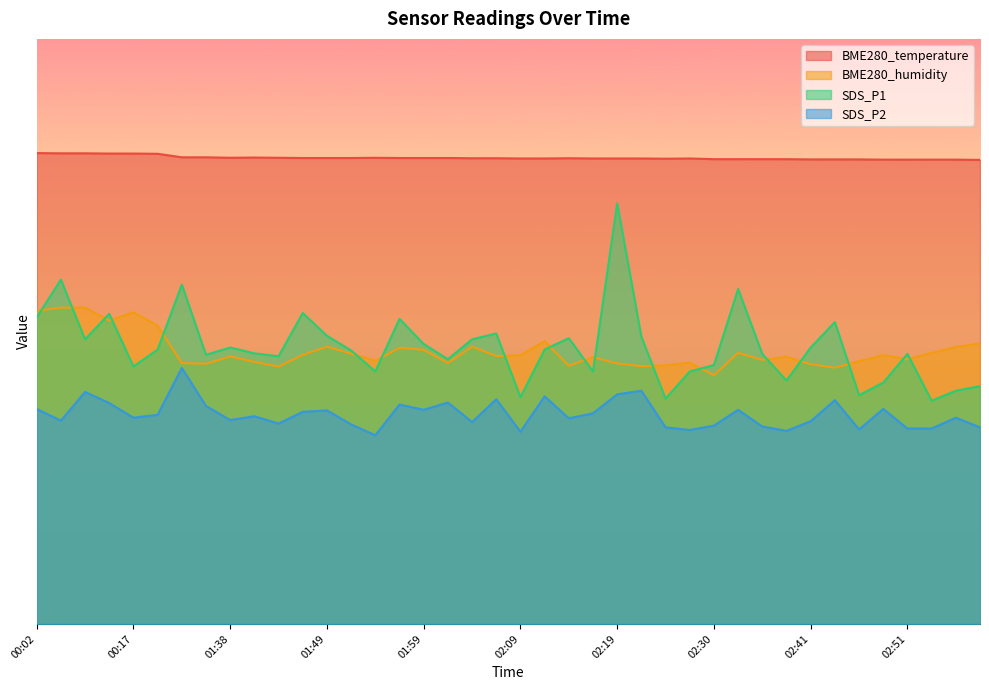

Reading left to right, transcribe all the data shown in this chart.

BME280_temperature: 00:02=48.3	00:10=48.3	00:12=48.3	00:15=48.2	00:17=48.2	00:26=48.2	01:33=47.9	01:36=47.9	01:38=47.8	01:41=47.8	01:43=47.8	01:46=47.8	01:49=47.8	01:51=47.8	01:54=47.8	01:56=47.8	01:59=47.8	02:01=47.8	02:04=47.8	02:06=47.8	02:09=47.7	02:11=47.7	02:14=47.8	02:17=47.7	02:19=47.7	02:22=47.7	02:25=47.7	02:28=47.7	02:30=47.7	02:33=47.7	02:36=47.7	02:38=47.7	02:41=47.6	02:43=47.6	02:46=47.6	02:48=47.6	02:51=47.6	02:54=47.6	02:56=47.6	02:59=47.6
BME280_humidity: 00:02=32.1	00:10=32.4	00:12=32.4	00:15=31.1	00:17=32.0	00:26=30.6	01:33=26.8	01:36=26.7	01:38=27.4	01:41=26.9	01:43=26.4	01:46=27.6	01:49=28.4	01:51=27.7	01:54=27.0	01:56=28.3	01:59=28.1	02:01=26.8	02:04=28.4	02:06=27.5	02:09=27.6	02:11=29.0	02:14=26.5	02:17=27.4	02:19=26.7	02:22=26.4	02:25=26.5	02:28=26.8	02:30=25.5	02:33=27.8	02:36=27.1	02:38=27.4	02:41=26.6	02:43=26.3	02:46=27.0	02:48=27.6	02:51=27.2	02:54=27.8	02:56=28.4	02:59=28.8
SDS_P1: 00:02=31.4	00:10=35.3	00:12=29.2	00:15=31.8	00:17=26.4	00:26=28.1	01:33=34.8	01:36=27.6	01:38=28.3	01:41=27.8	01:43=27.5	01:46=31.9	01:49=29.6	01:51=28.0	01:54=25.9	01:56=31.3	01:59=28.7	02:01=27.2	02:04=29.2	02:06=29.8	02:09=23.2	02:11=28.1	02:14=29.3	02:17=25.9	02:19=43.1	02:22=29.5	02:25=23.1	02:28=25.9	02:30=26.6	02:33=34.4	02:36=27.7	02:38=25.0	02:41=28.3	02:43=31.0	02:46=23.5	02:48=24.8	02:51=27.7	02:54=22.9	02:56=23.9	02:59=24.4
SDS_P2: 00:02=22.1	00:10=20.9	00:12=23.8	00:15=22.6	00:17=21.1	00:26=21.5	01:33=26.2	01:36=22.4	01:38=20.9	01:41=21.3	01:43=20.5	01:46=21.8	01:49=21.9	01:51=20.5	01:54=19.4	01:56=22.5	01:59=22.0	02:01=22.7	02:04=20.7	02:06=23.0	02:09=19.7	02:11=23.3	02:14=21.1	02:17=21.6	02:19=23.5	02:22=23.9	02:25=20.2	02:28=19.9	02:30=20.3	02:33=22.0	02:36=20.2	02:38=19.8	02:41=20.8	02:43=22.9	02:46=20.0	02:48=22.1	02:51=20.0	02:54=20.0	02:56=21.1	02:59=20.2